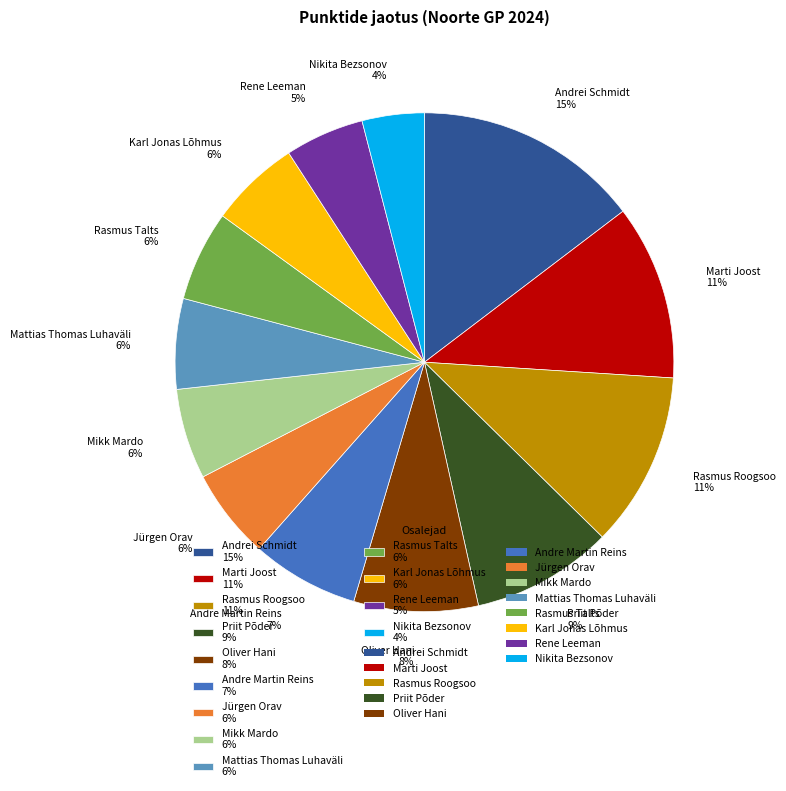

Does any single category account for the majority?

No